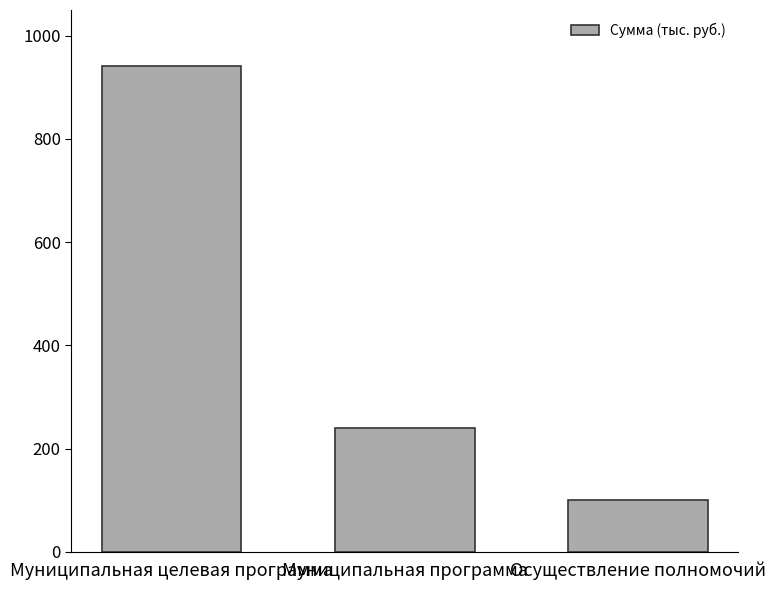

Does the chart contain any negative values?

No